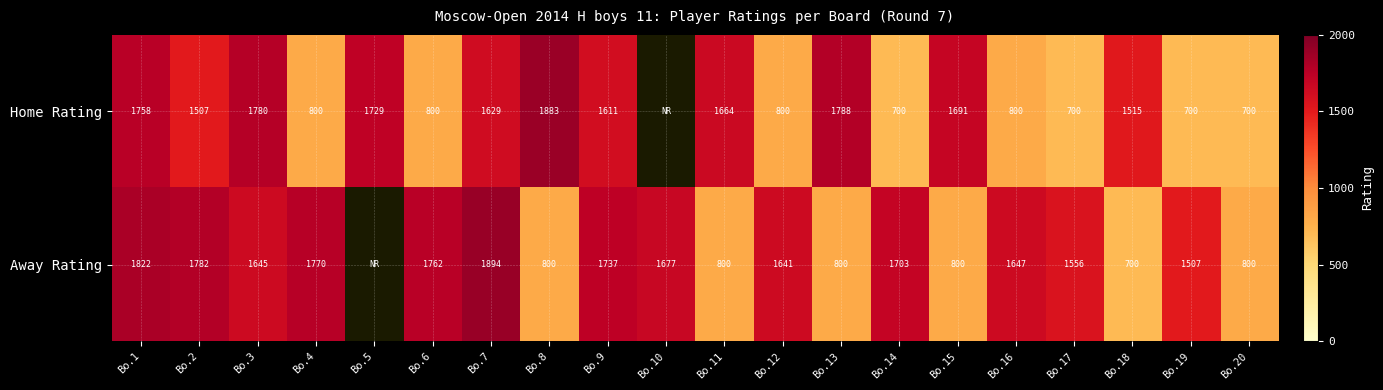

The value of Away Rating at Bo.2 is 1782. True or false?

True